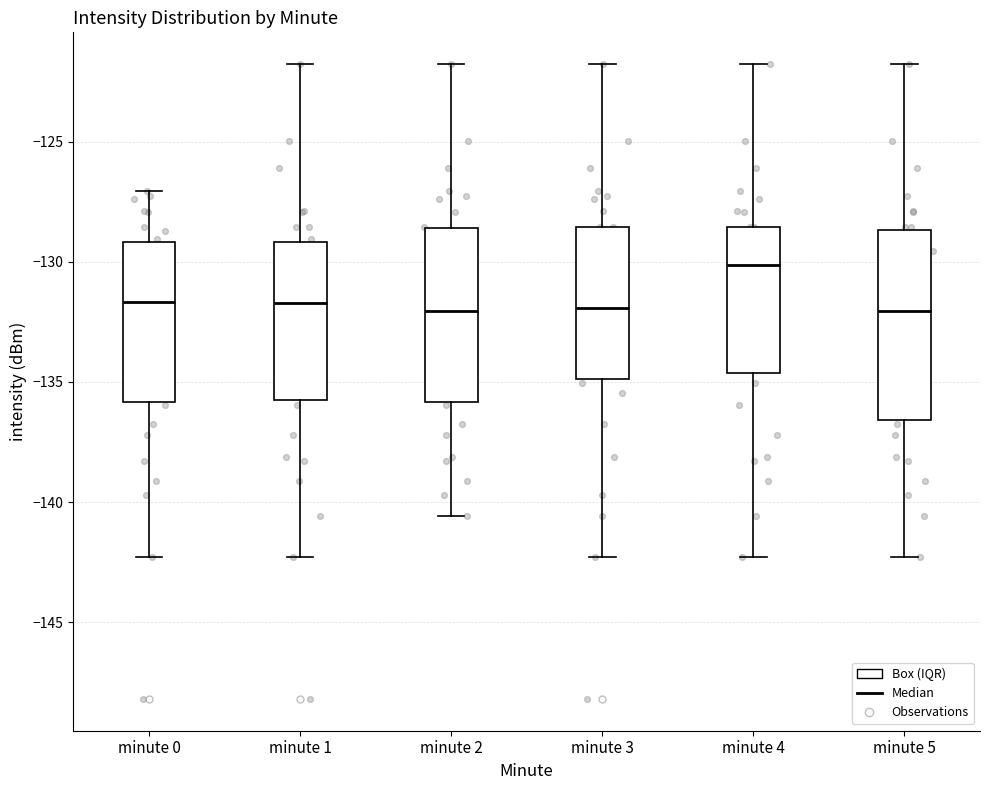

Comparing the boxes themselves (not the whiskers), which one is the tallest?

minute 5